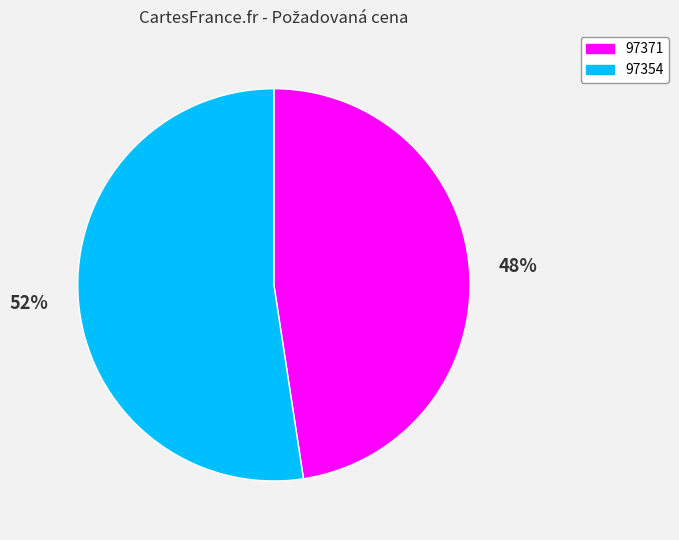

Is the sum of 97354 and 97371 greater than half?

Yes